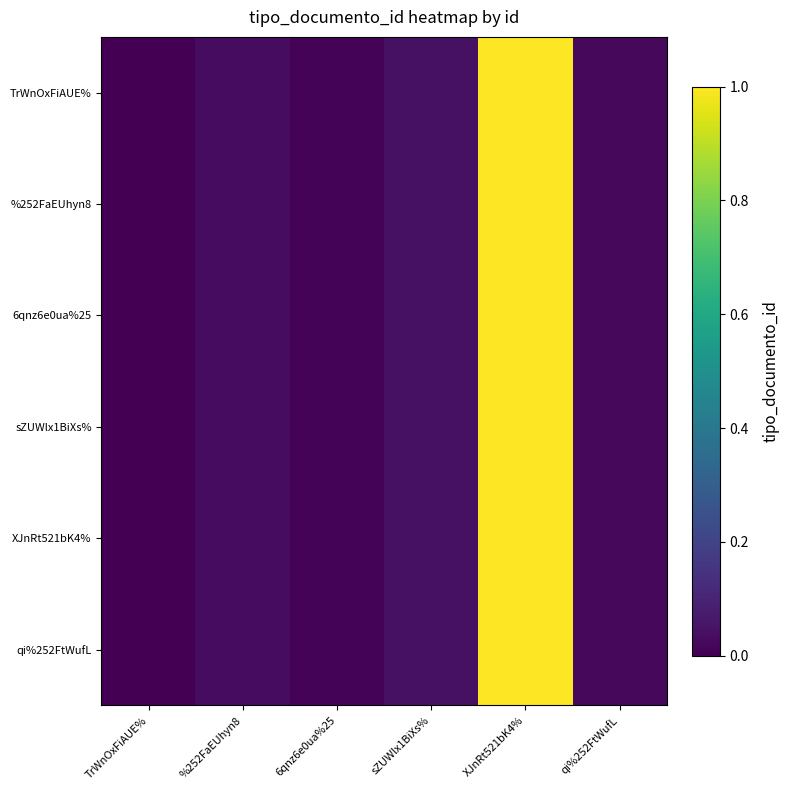

Rank the series at XJnRt521bK4% from highest to lowest value.

TrWnOxFiAUE%, %252FaEUhyn8, 6qnz6e0ua%25, sZUWlx1BiXs%, XJnRt521bK4%, qi%252FtWufL